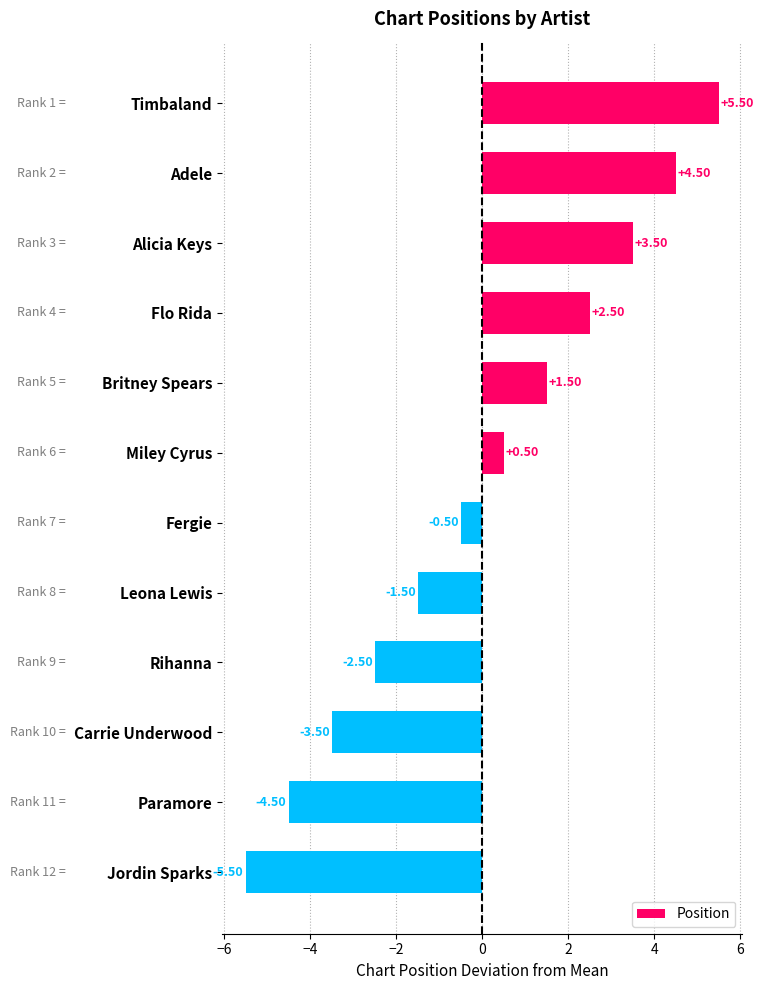

List the labels in order of value, largest first.

Timbaland, Adele, Alicia Keys, Flo Rida, Britney Spears, Miley Cyrus, Fergie, Leona Lewis, Rihanna, Carrie Underwood, Paramore, Jordin Sparks